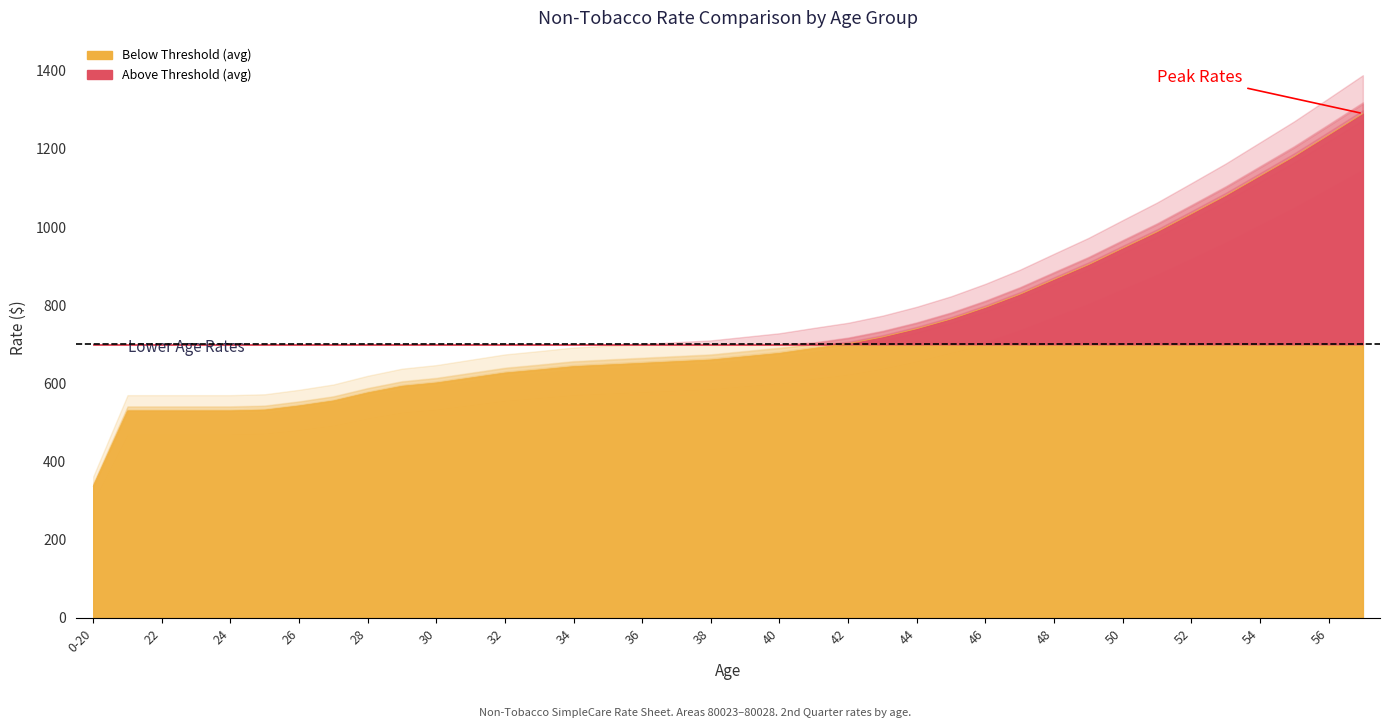

True or false: 80027 has more than 2 interior local peaks.

False